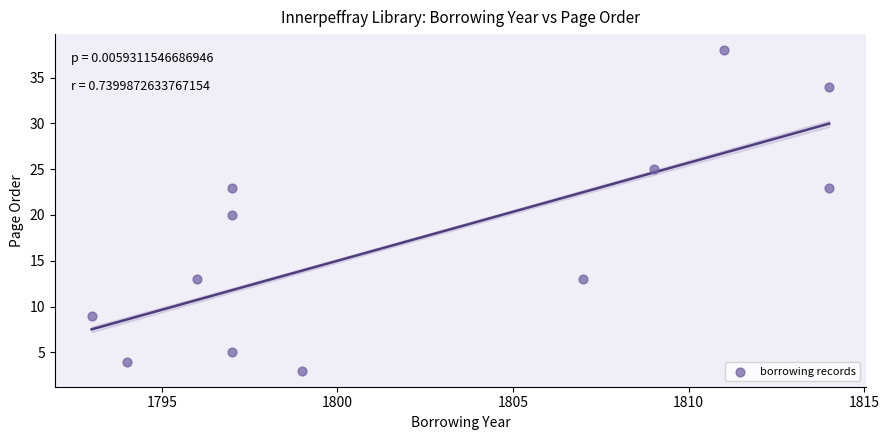

What is the average Y value?

18